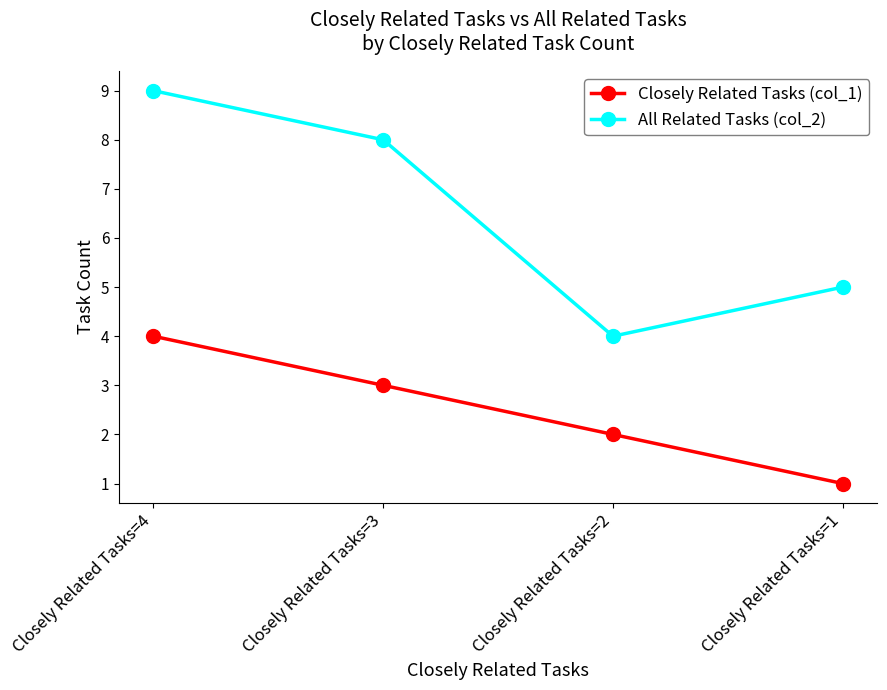

Is this an area chart (filled region under the line)?

No